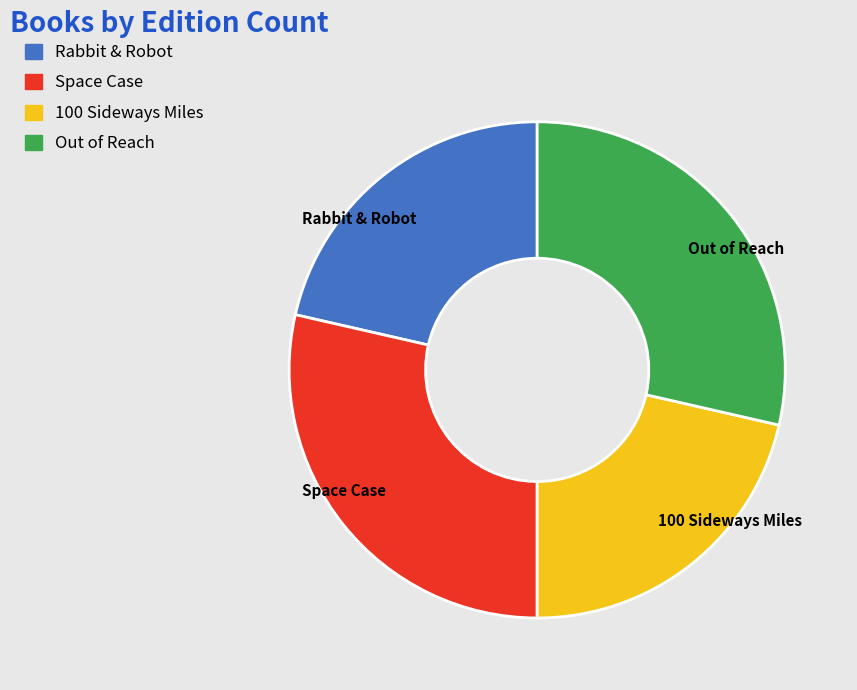

True or false: Out of Reach accounts for 21% of the total.

False